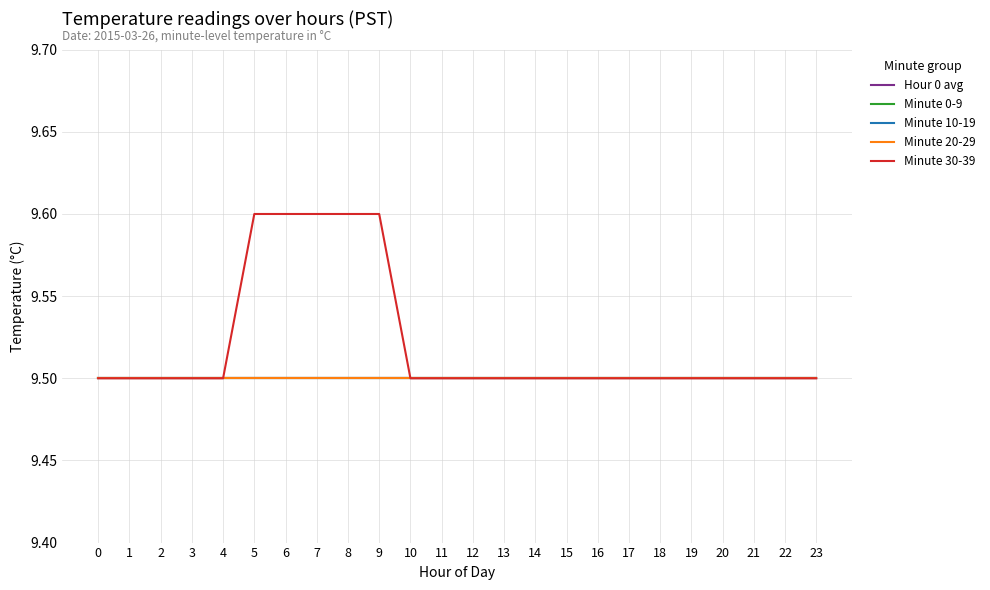

Is this an area chart (filled region under the line)?

No